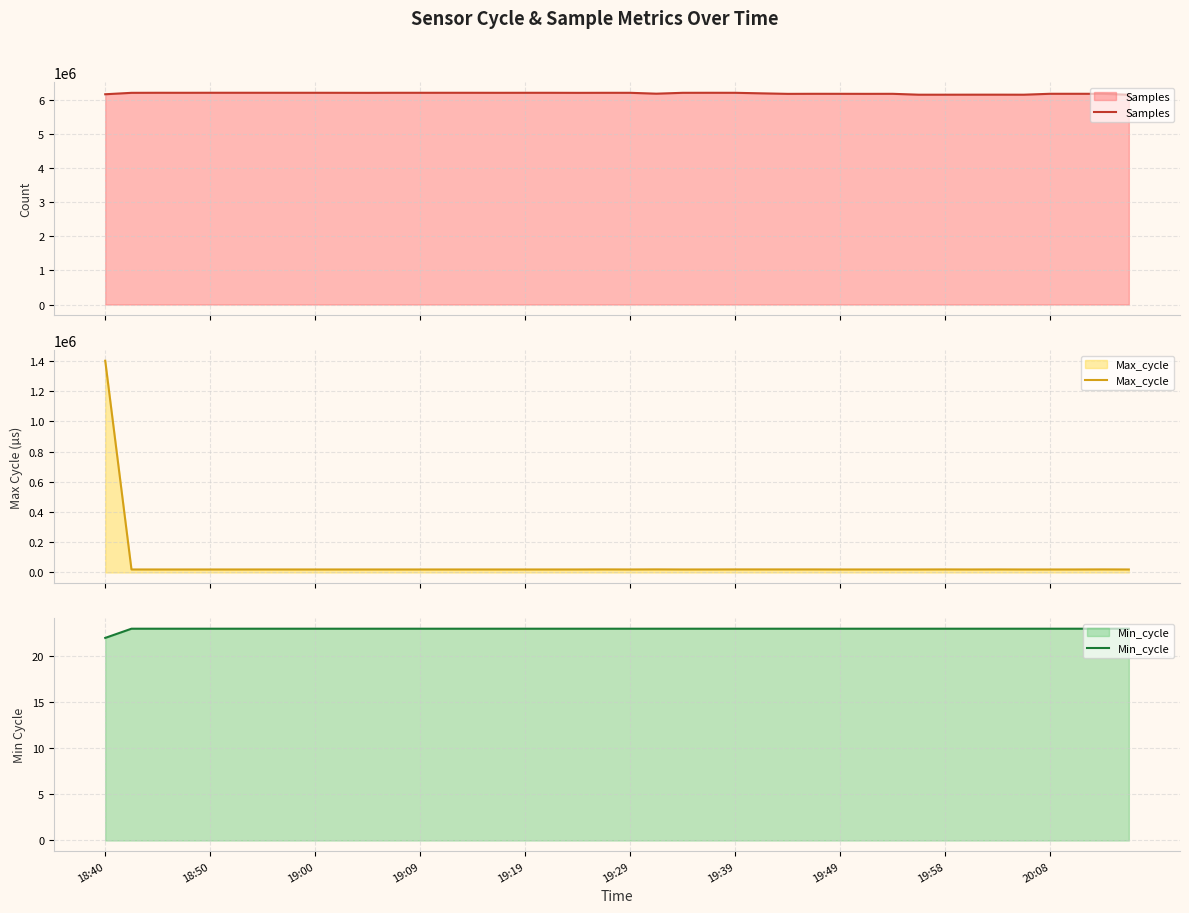

Does the chart display data point markers on the line(s)?

No